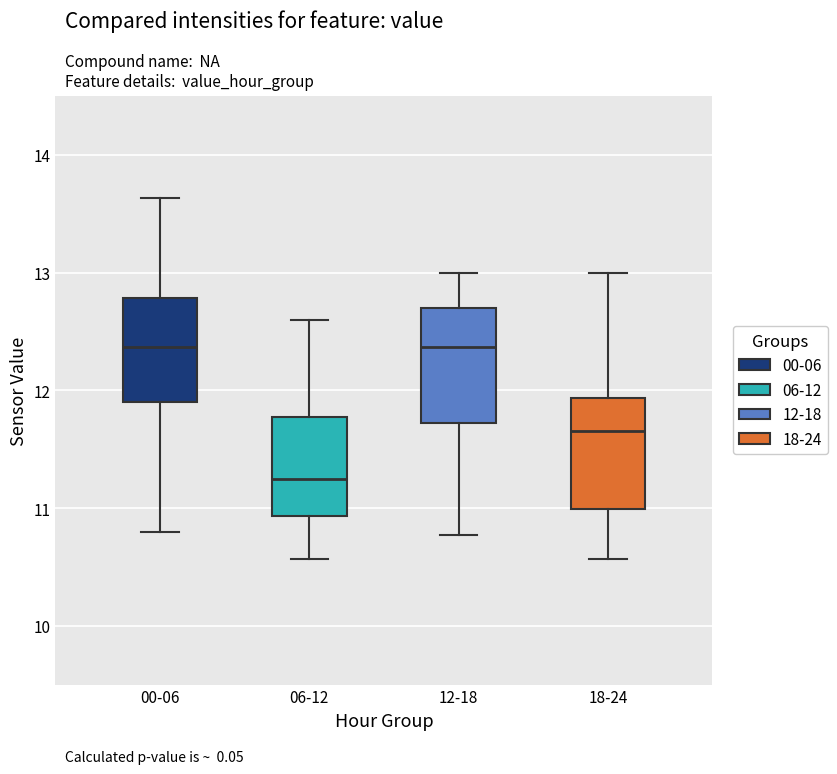

Reading left to right, read every box against the y-axis: the position of its median line, the range the box covers, and the ends of its whiskers. The values are not printed on the chart, so give them approximately, as read against the axis.

00-06: median 12.4, box 11.9 to 12.8, whiskers 10.8 to 13.6
06-12: median 11.3, box 10.9 to 11.8, whiskers 10.6 to 12.6
12-18: median 12.4, box 11.7 to 12.7, whiskers 10.8 to 13.0
18-24: median 11.7, box 11.0 to 11.9, whiskers 10.6 to 13.0